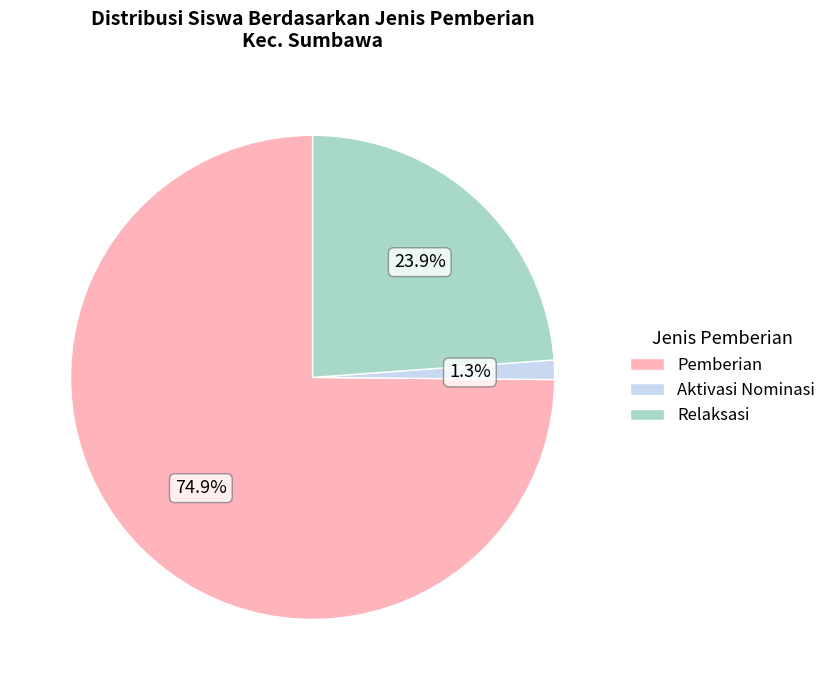

The Pemberian slice represents 8% of the pie. True or false?

False